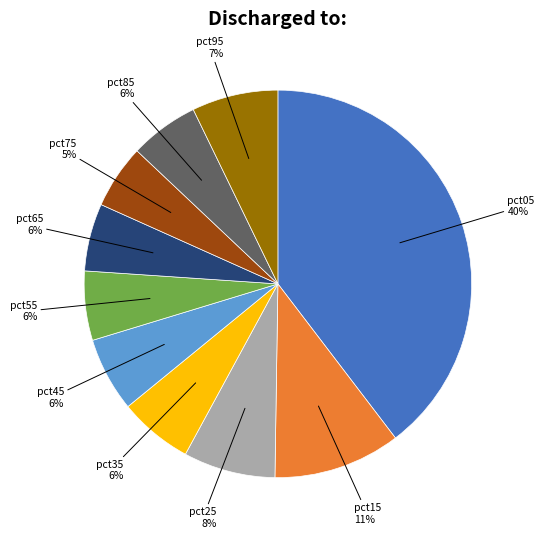

To the nearest percent, what is the average slice percentage?

10%